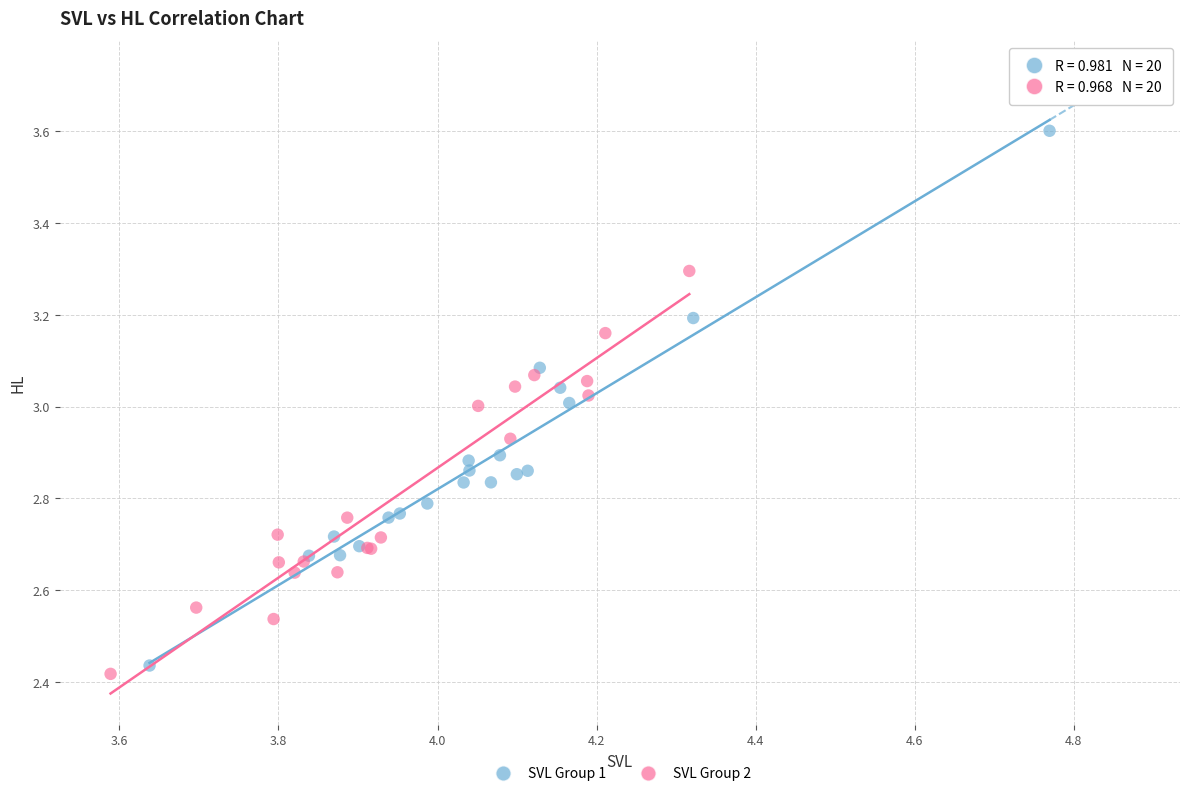

Which series reaches the maximum Y coordinate?

SVL Group 1